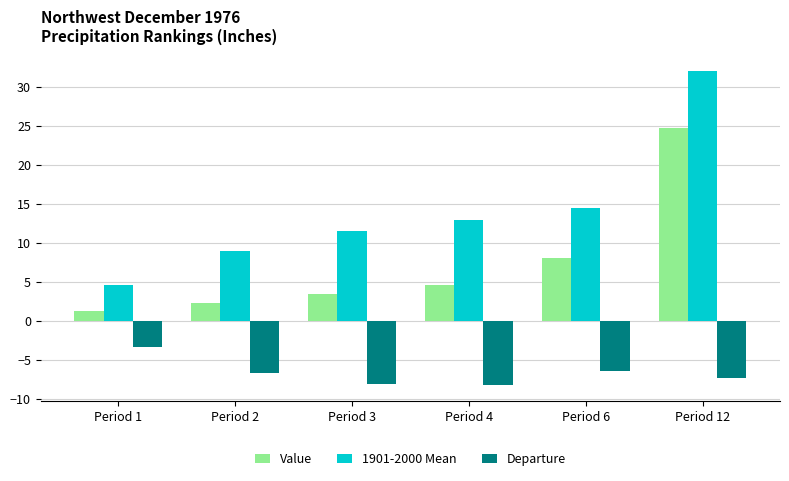

Does the chart contain any negative values?

Yes